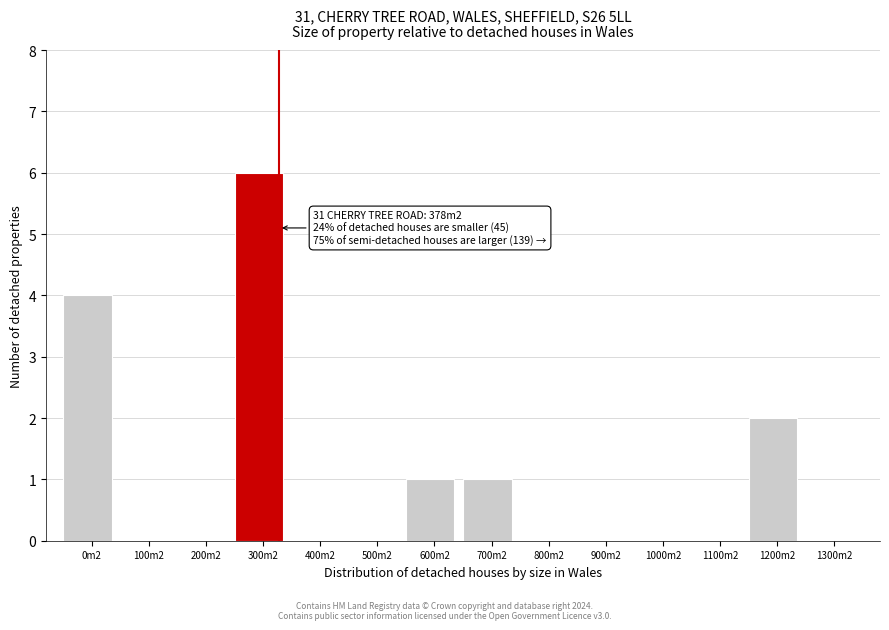

Reading left to right, transcribe all the data shown in this chart.

0m2=4	100m2=0	200m2=0	300m2=6	400m2=0	500m2=0	600m2=1	700m2=1	800m2=0	900m2=0	1000m2=0	1100m2=0	1200m2=2	1300m2=0